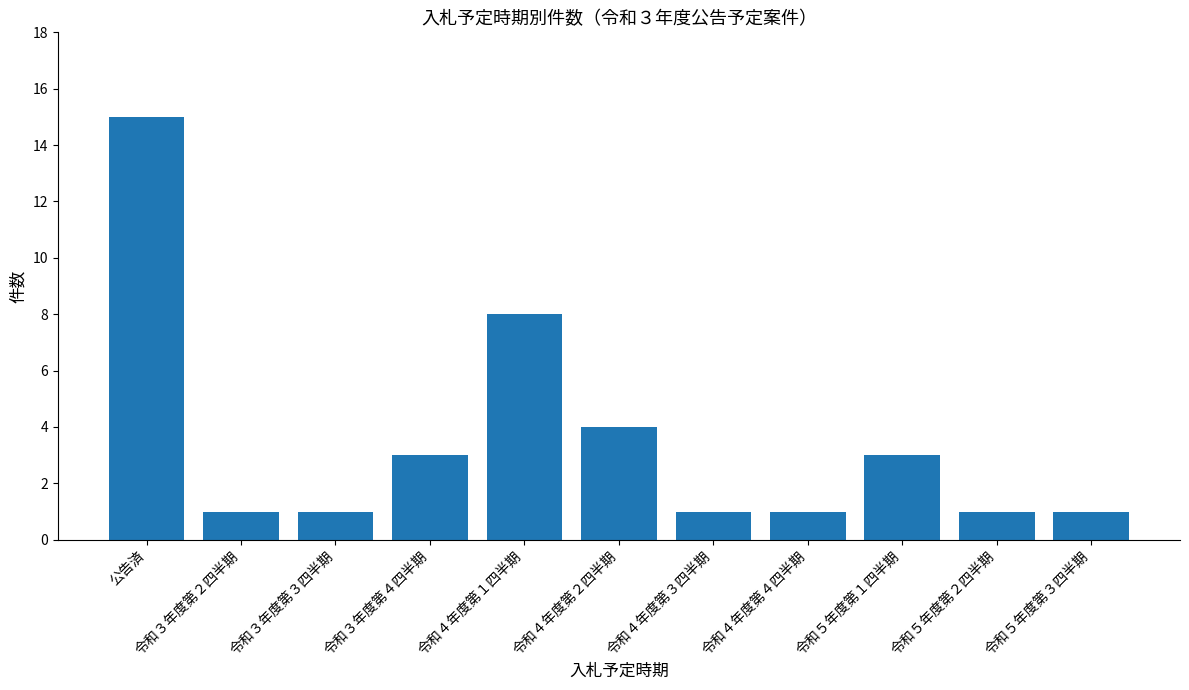

Reading left to right, transcribe all the data shown in this chart.

15	1	1	3	8	4	1	1	3	1	1